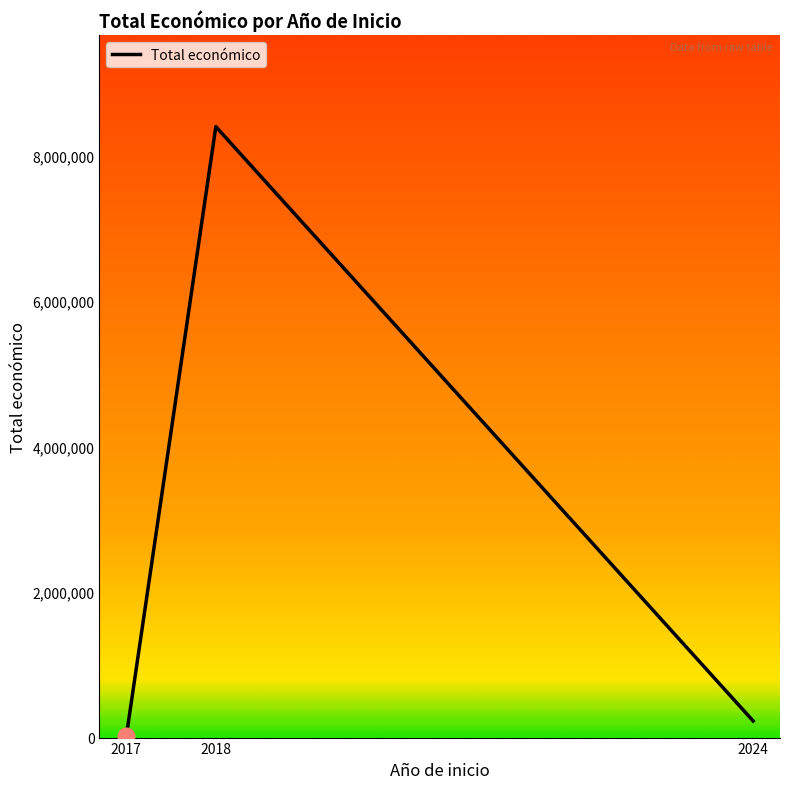

What is the difference between the second highest and second lowest values?

0